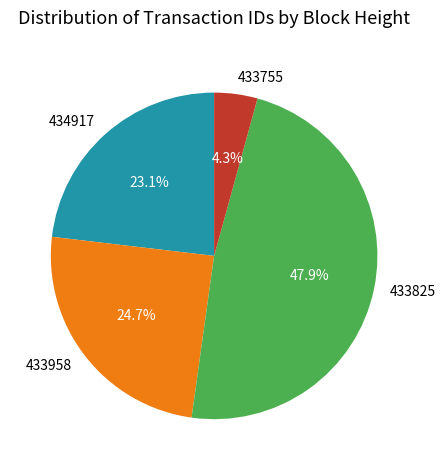

Is there any slice that represents more than half of the pie?

No